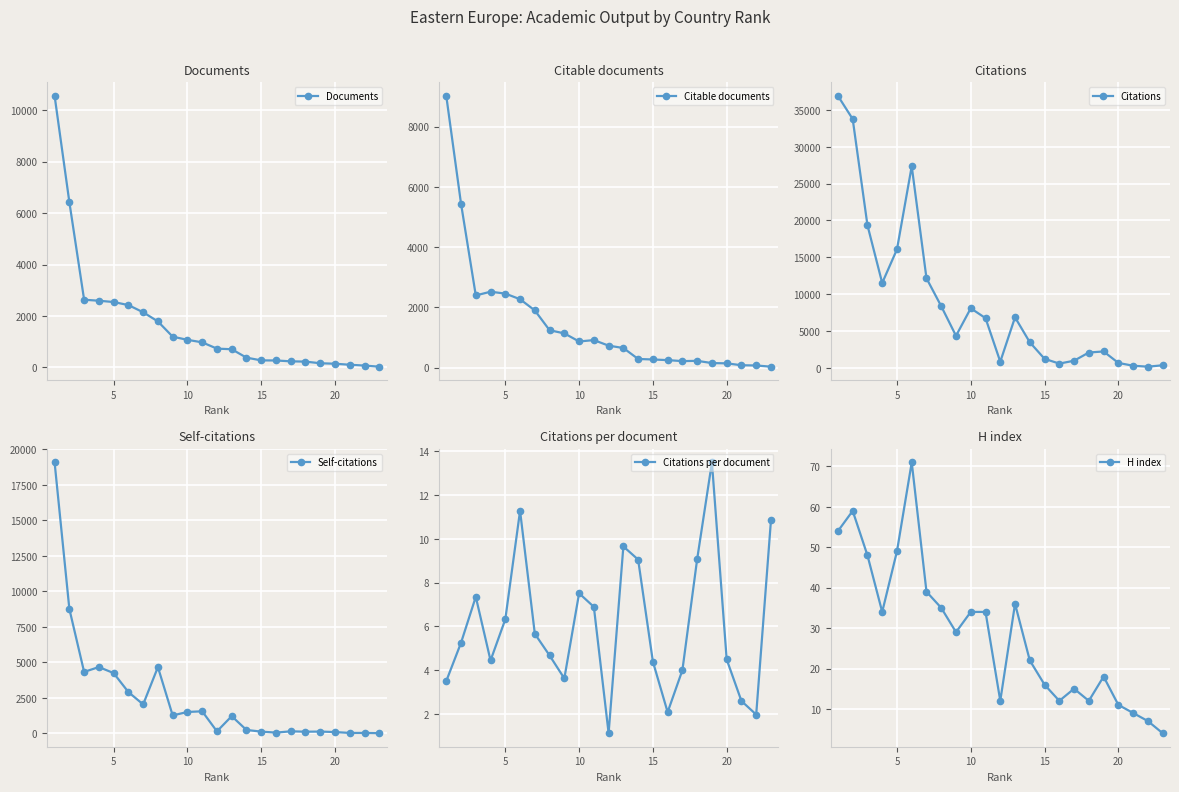

Which series has the largest total across all categories?

Citations